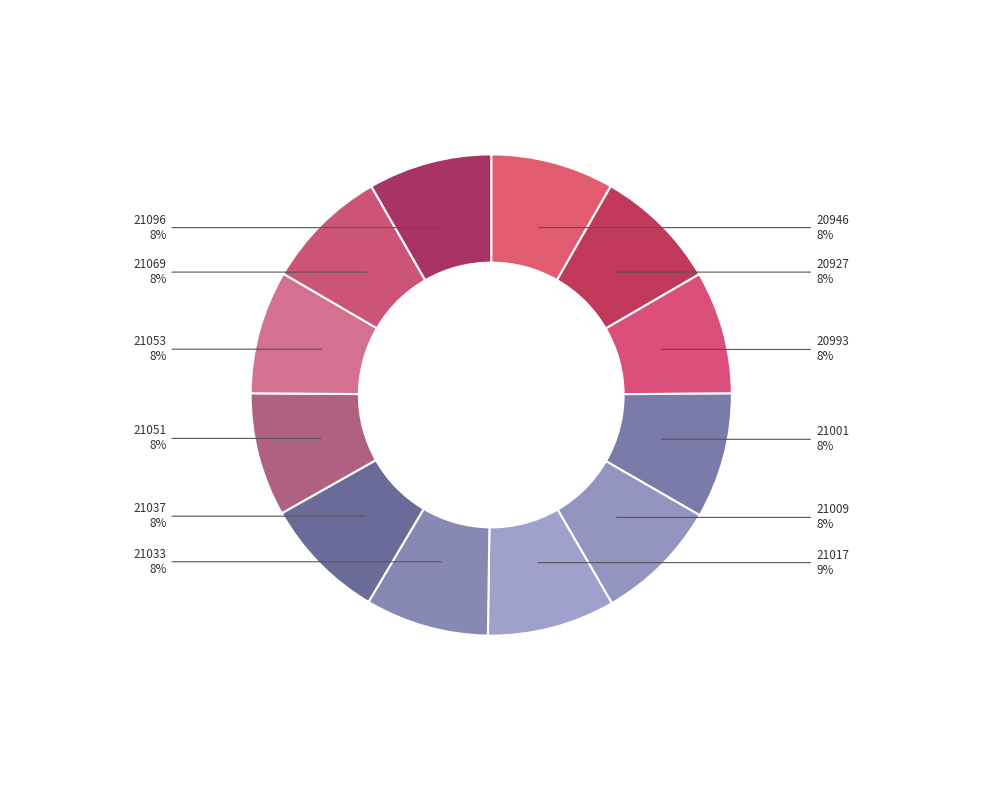

Is the sum of 20927 and 20993 greater than half?

No